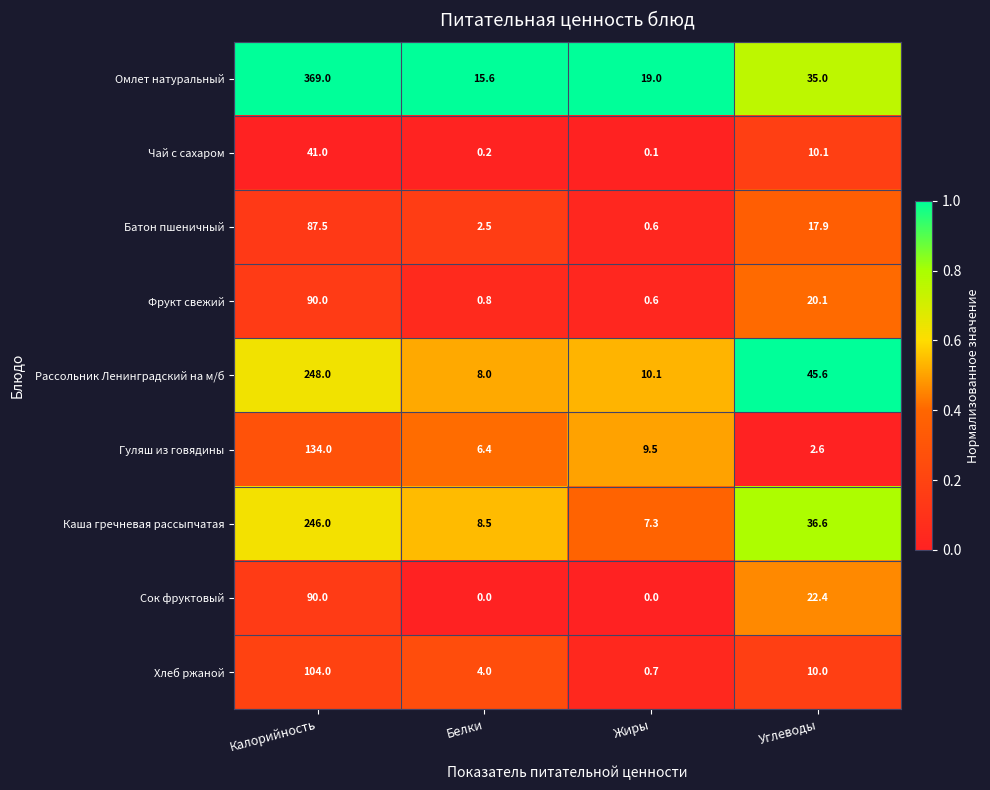

What is the total value across all series at Жиры?

47.9